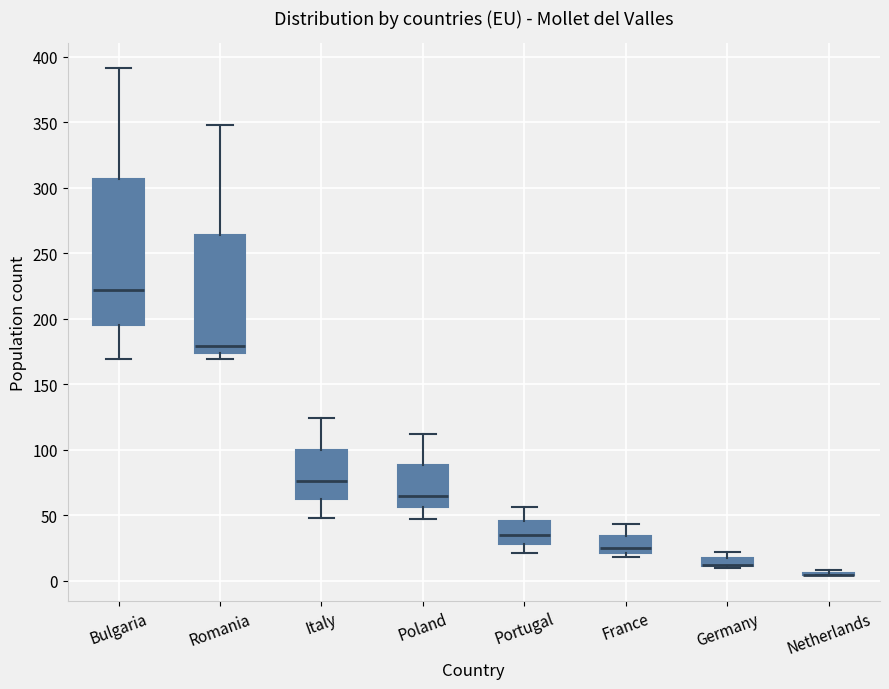

Comparing the boxes themselves (not the whiskers), which one is the tallest?

Bulgaria